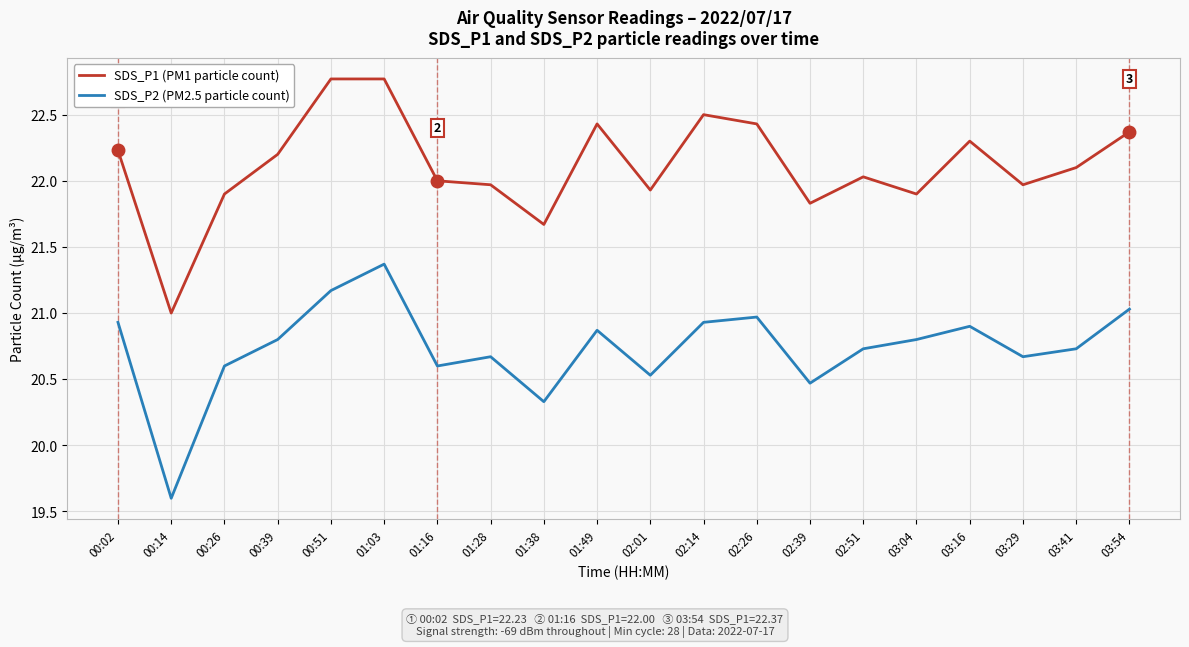

What is the difference between the highest and lowest values at 00:14?

1.4